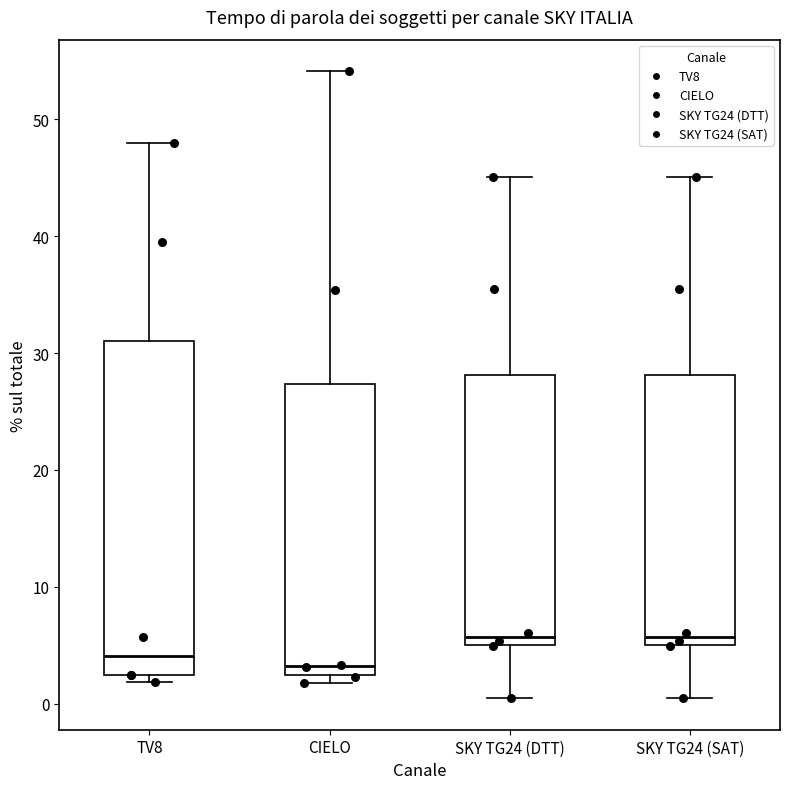

Where is the lower edge of the box for SKY TG24 (DTT) on the y-axis? The values are not printed on the chart, so give them approximately, as read against the axis.

5